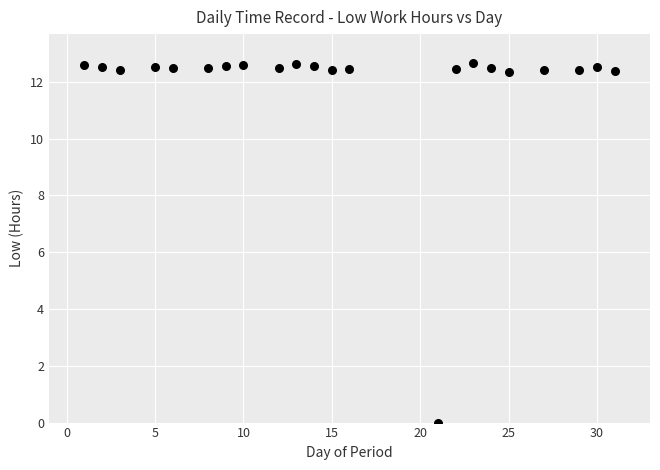

What is the range of X values (max minus min)?

30.0